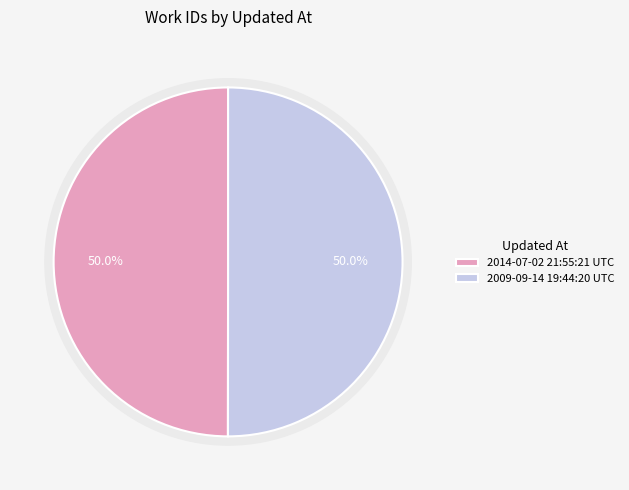

Rank the categories by value from highest to lowest.

2009-09-14 19:44:20 UTC, 2014-07-02 21:55:21 UTC